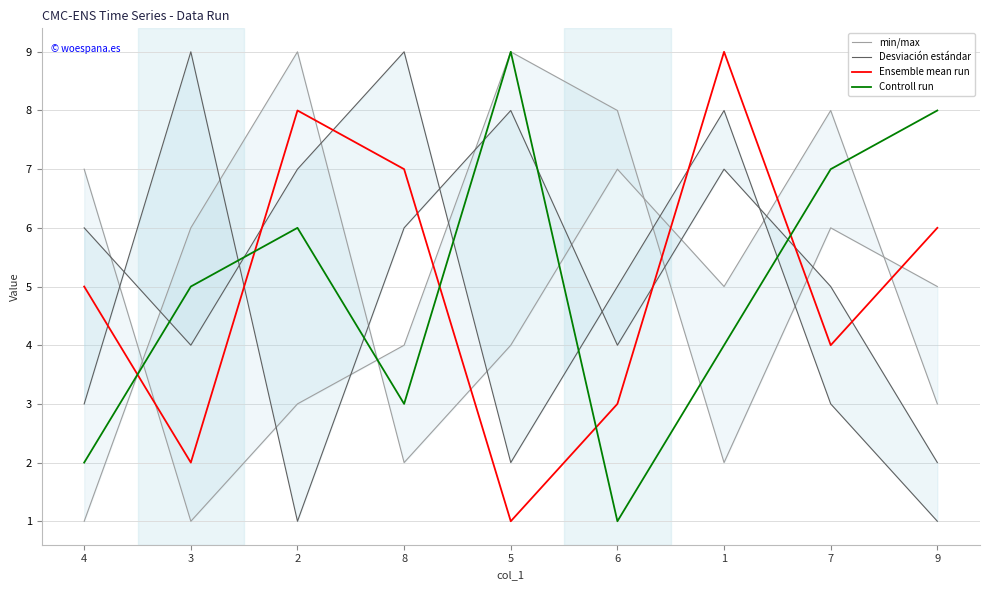

How many interior local valleys does the Controll run series have?

2